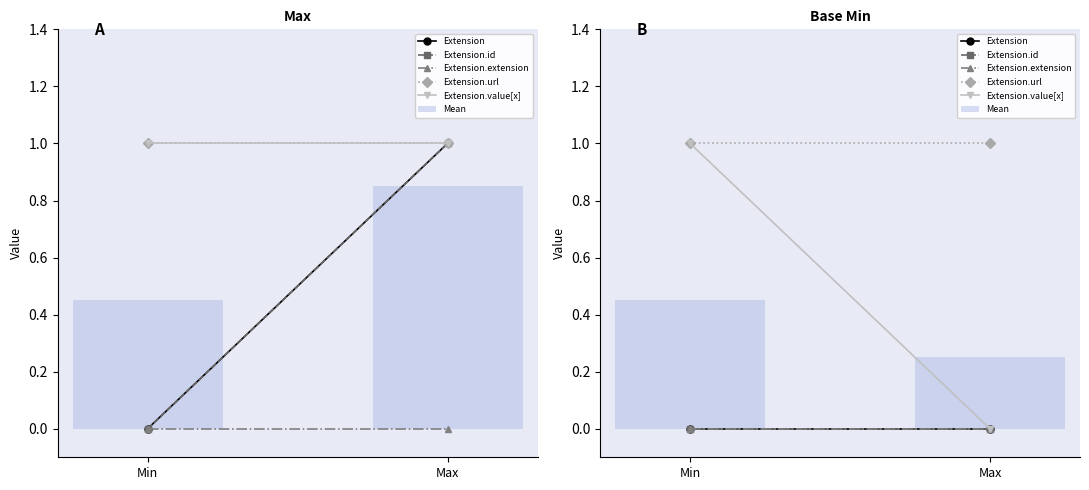

At Max, list the series in order from largest to smallest.

Extension.url, Mean, Extension, Extension.id, Extension.extension, Extension.value[x]